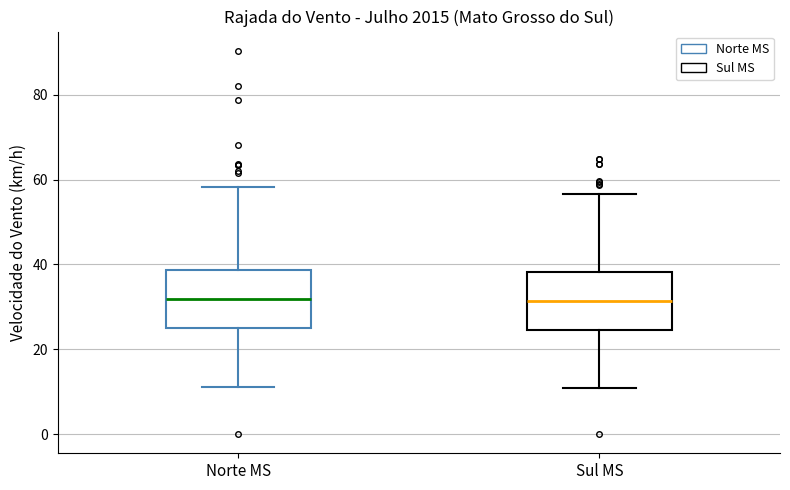

Reading left to right, transcribe this box plot: for each box, give where its median line is, the range the box spans, and where its two whiskers end, as read against the y-axis. The values are not printed on the chart, so give them approximately, as read against the axis.

Norte MS: median 32, box 24 to 38, whiskers 12 to 58
Sul MS: median 32, box 24 to 38, whiskers 10 to 56